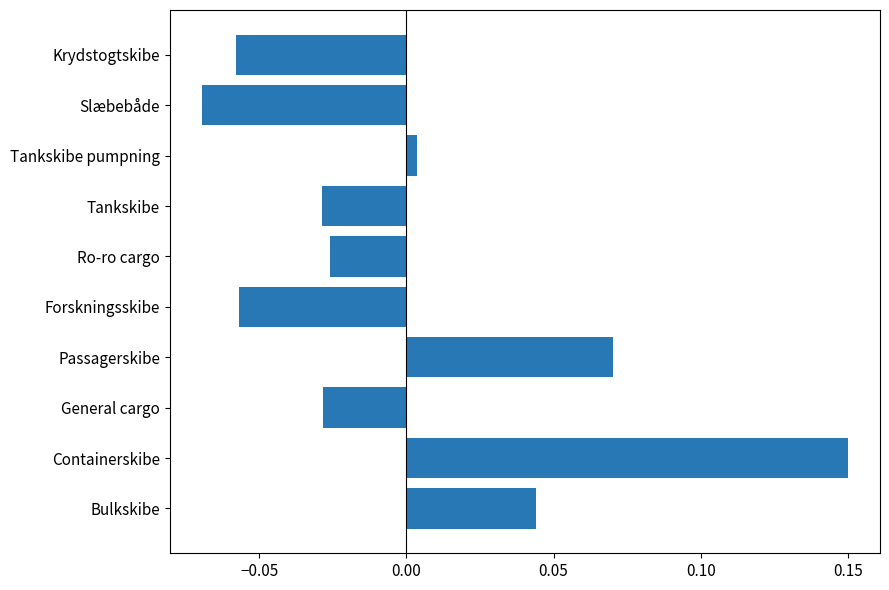

How many categories are shown in the chart?

10